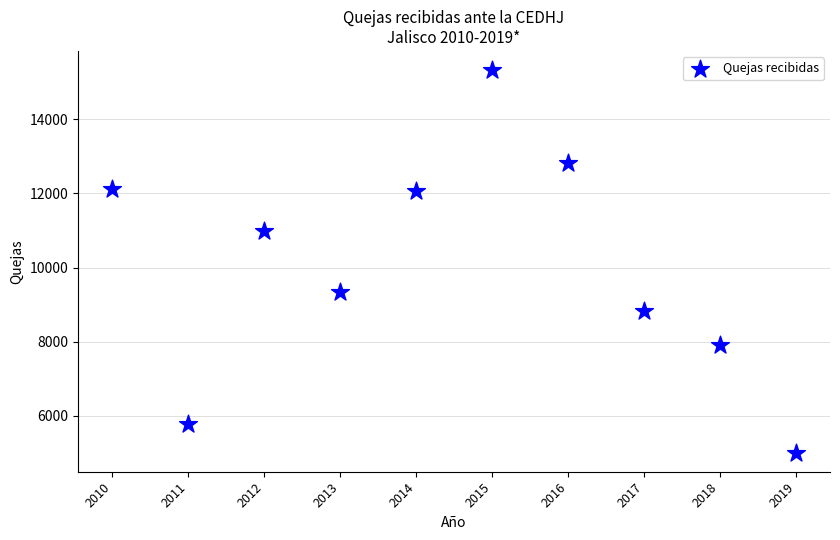

What is the average Y value?

10023